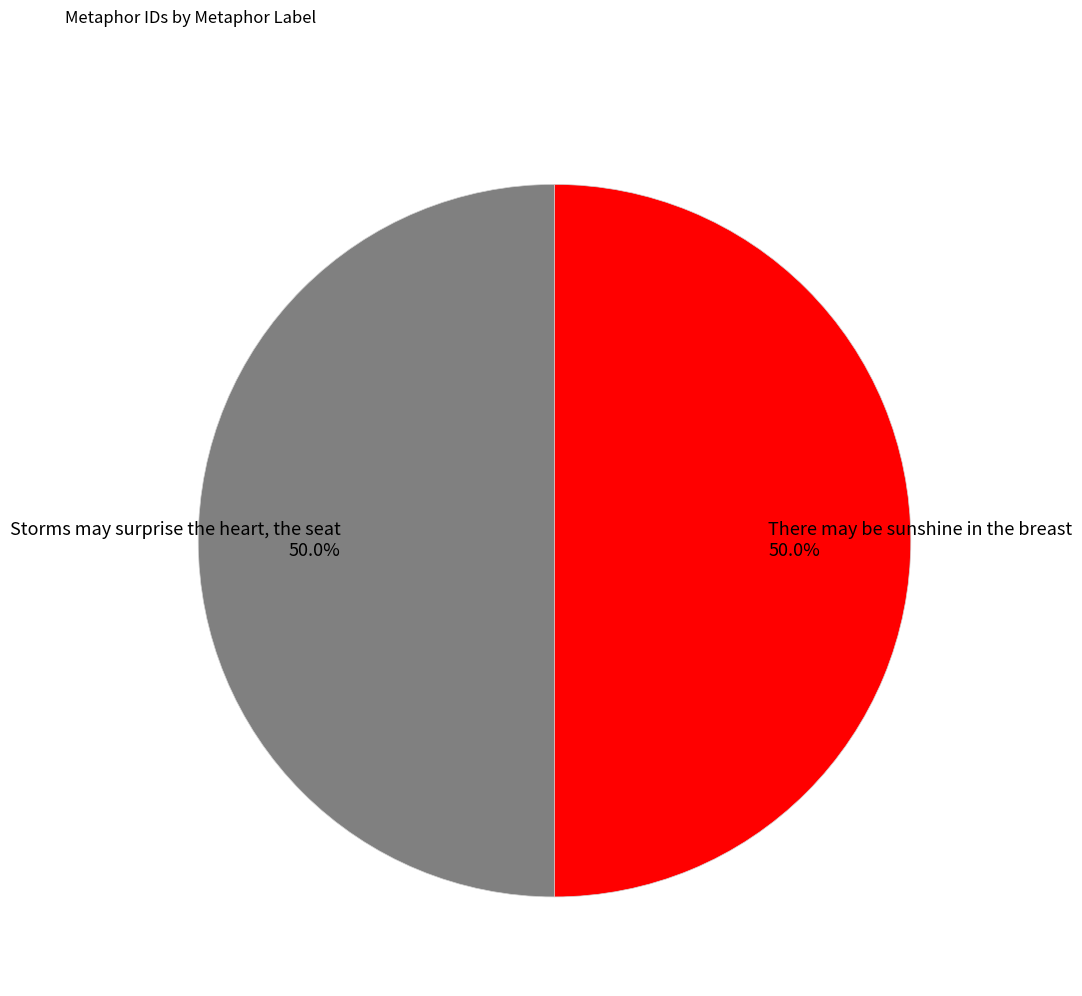

Do Storms may surprise the heart, the seat and There may be sunshine in the breast together represent more than half of the pie?

Yes